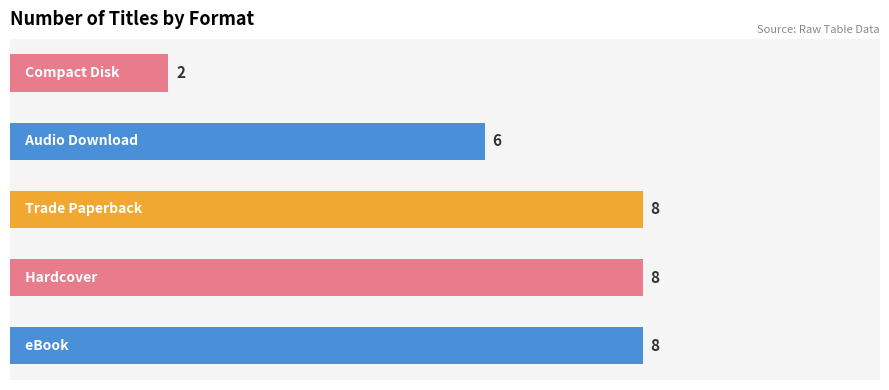

Count the values in the range 6 to 8.

4